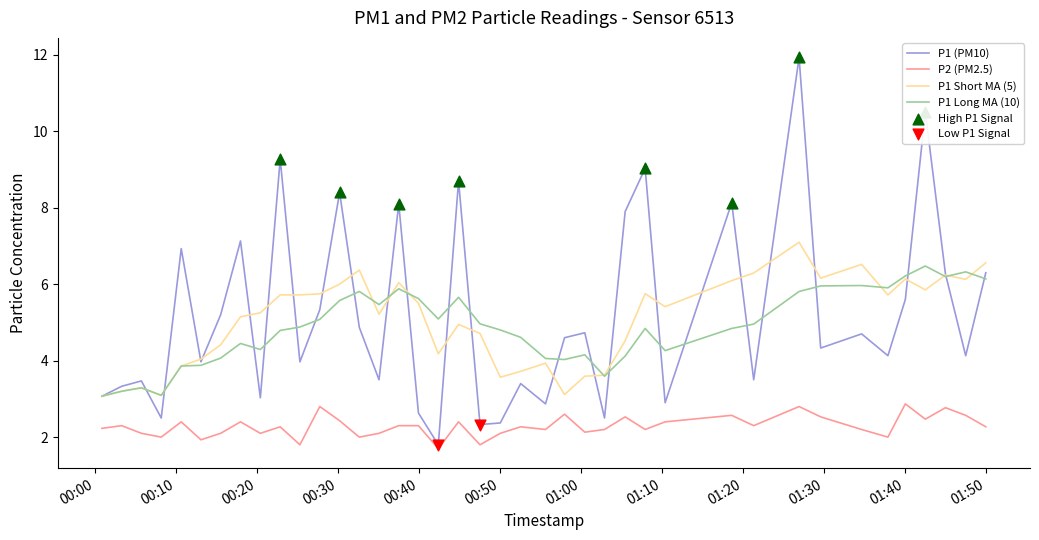

List the series in order of their peak value, lowest first.

P2 (PM2.5), P1 Long MA (10), P1 Short MA (5), P1 (PM10)